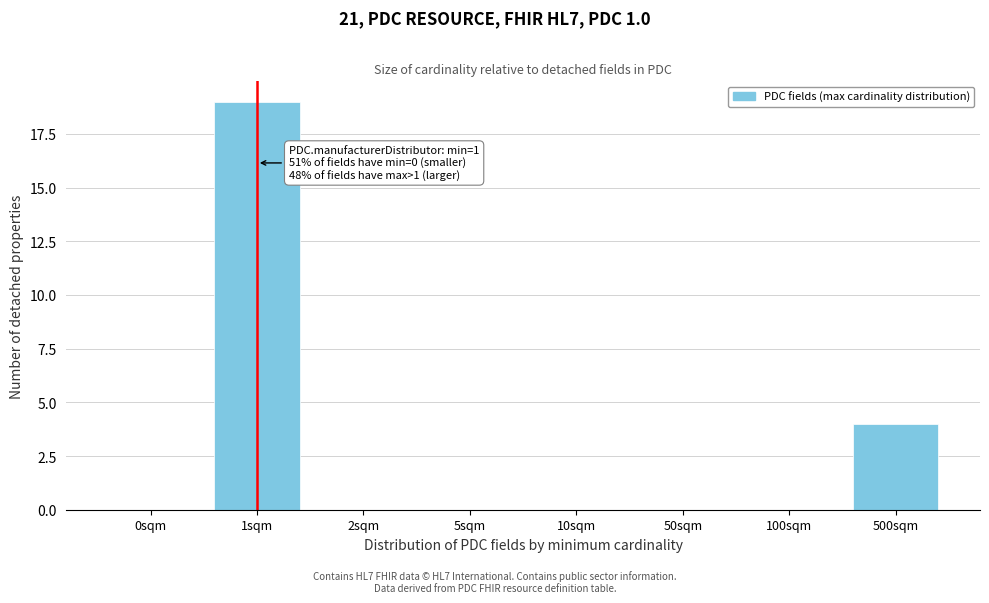

Reading left to right, list all the values displayed in this chart.

0sqm=0	1sqm=19	2sqm=0	5sqm=0	10sqm=0	50sqm=0	100sqm=0	500sqm=4